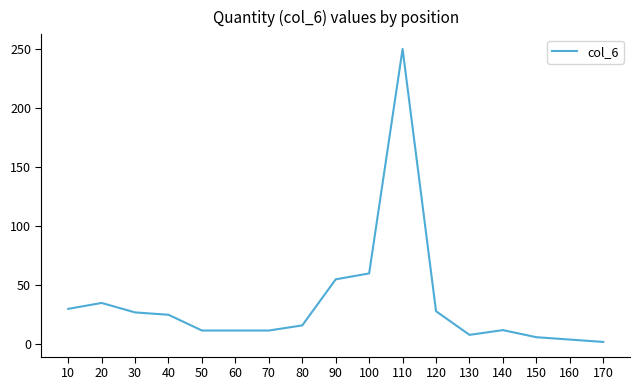

What is the smallest value displayed?

2.0